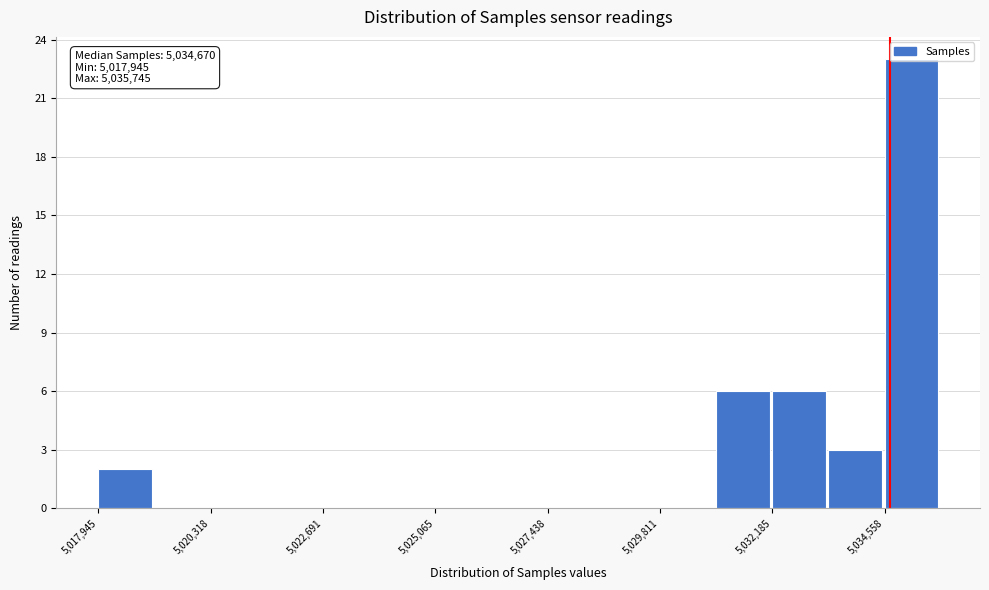

Read against the x-axis, roughly where is the centre of the tallest bar?

5035000